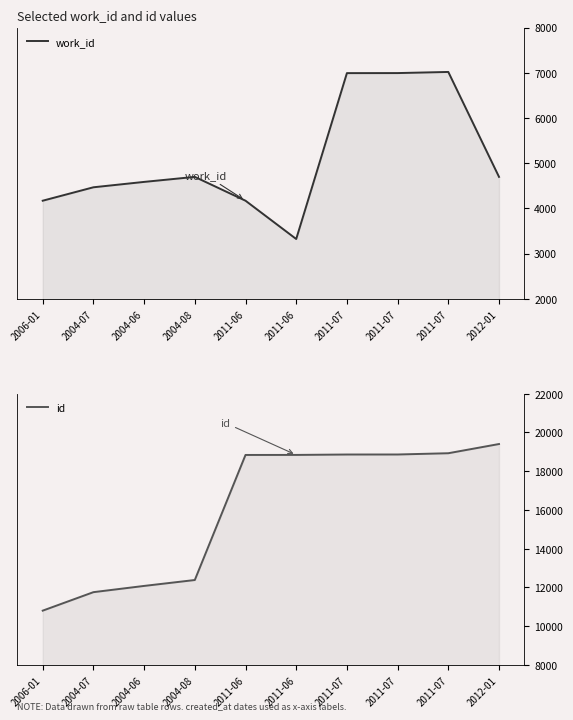

Rank the categories by id value from highest to lowest.

2012-01, 2011-07, 2011-07, 2011-07, 2011-06, 2011-06, 2004-08, 2004-06, 2004-07, 2006-01